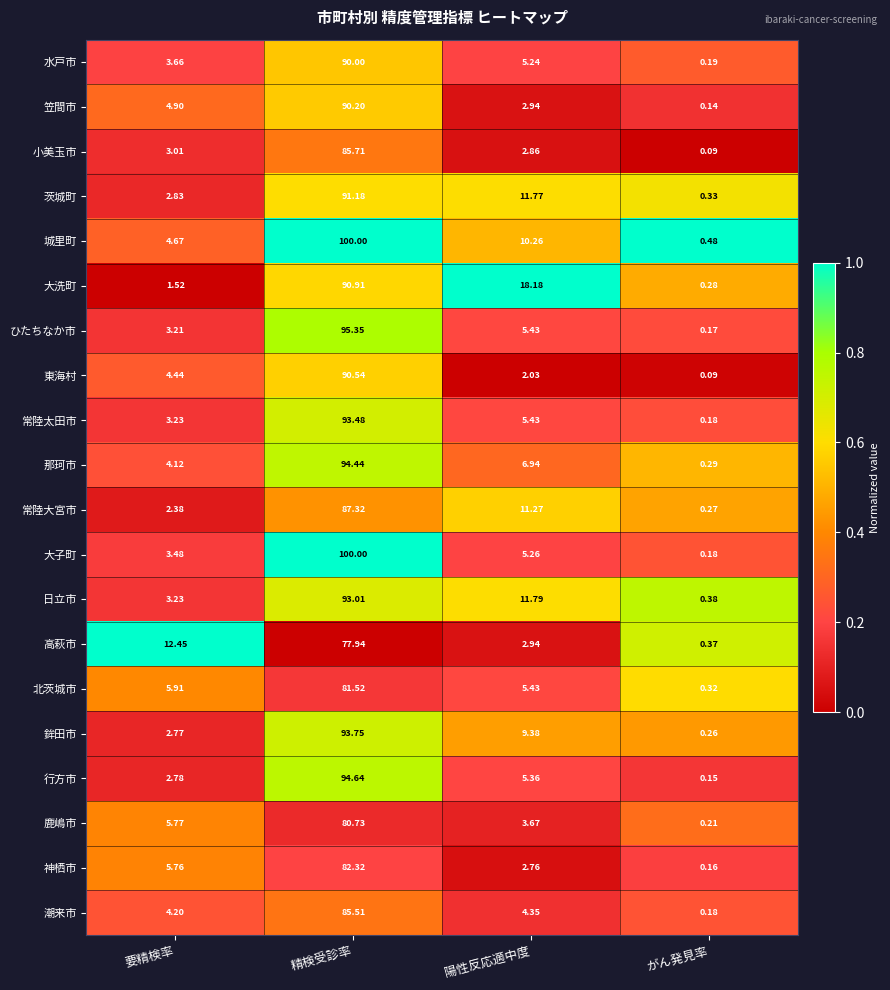

Where is ひたちなか市 nearest to the value 47?

陽性反応適中度